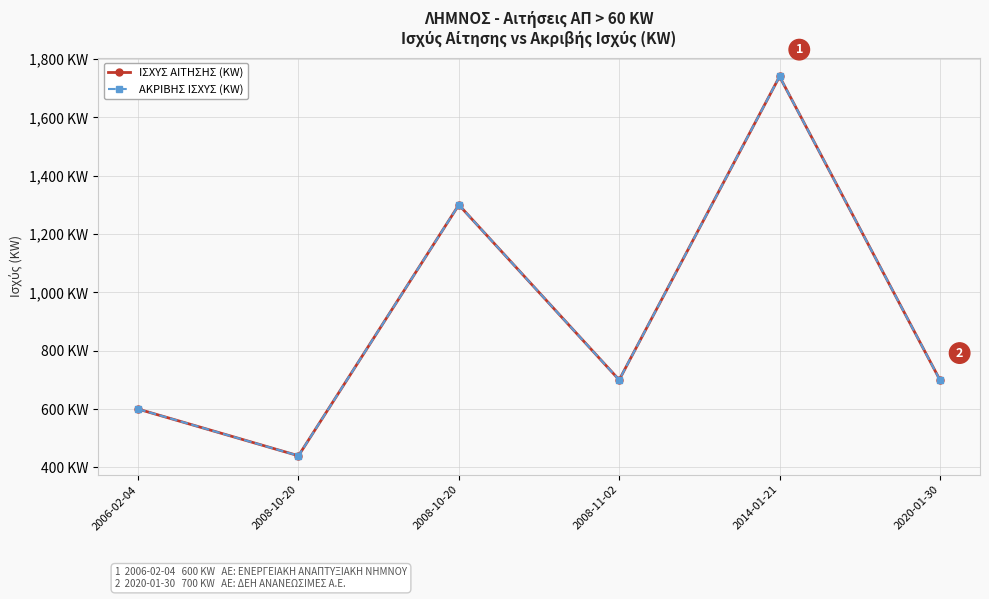

True or false: ΙΣΧΥΣ ΑΙΤΗΣΗΣ (KW) and ΑΚΡΙΒΗΣ ΙΣΧΥΣ (KW) cross at least once.

False